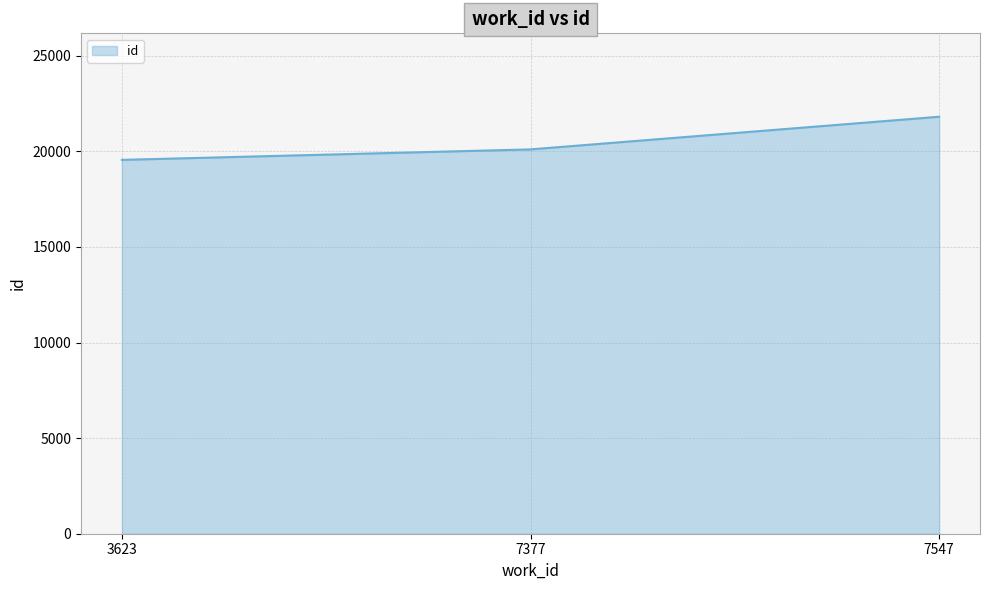

Rank the categories by value from lowest to highest.

3623, 7377, 7547